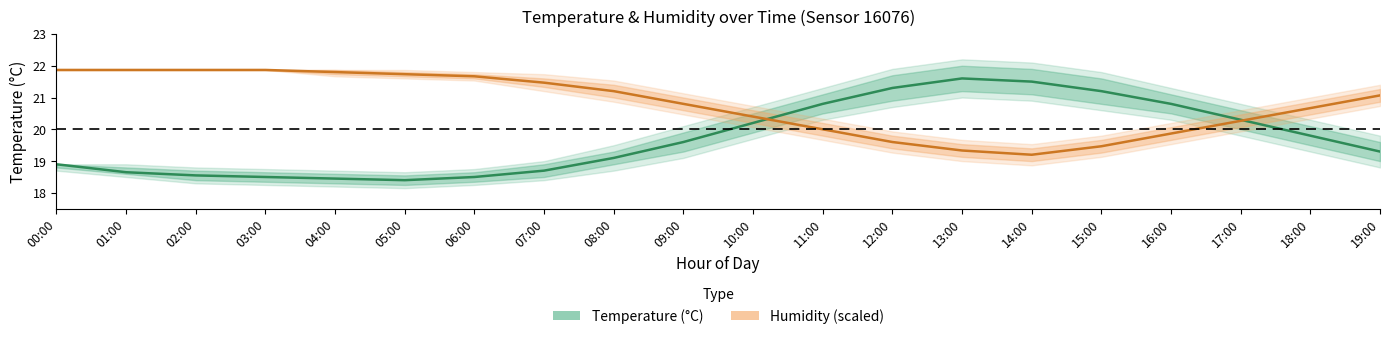

Rank the series by their average value, from lowest to highest.

Temperature (°C), Humidity (scaled)